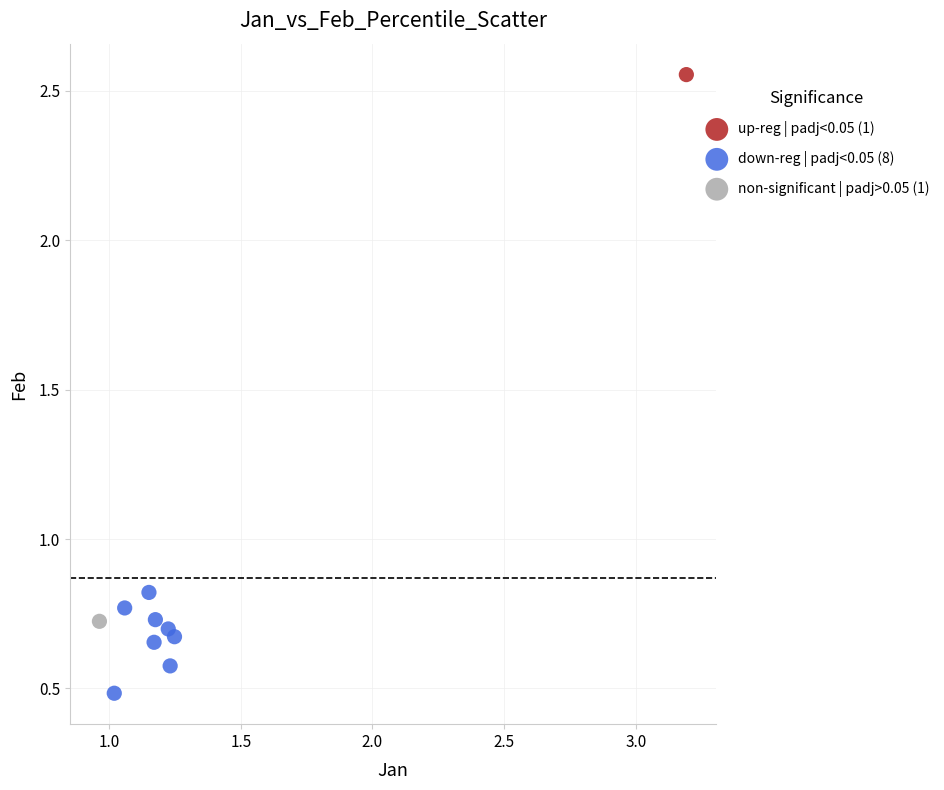

What are all the series names shown in the legend?

up-reg | padj<0.05 (1), down-reg | padj<0.05 (8), non-significant | padj>0.05 (1)